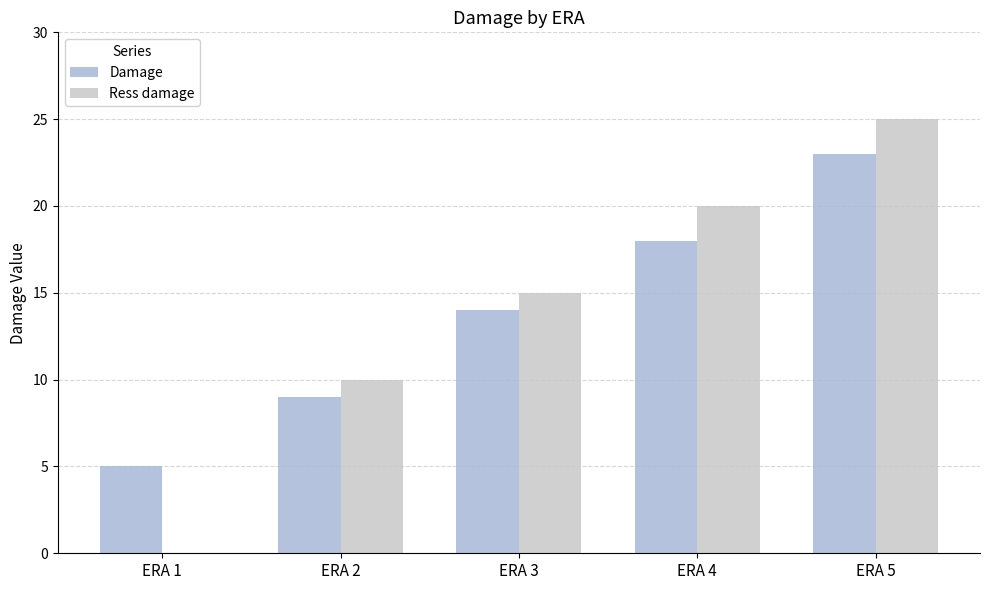

The value of Damage at ERA 4 is 18. True or false?

True